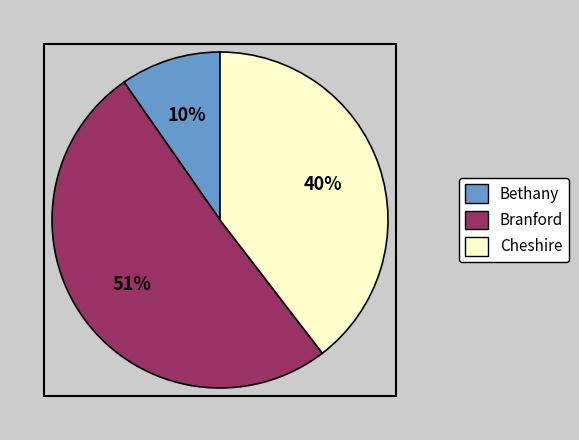

To the nearest percent, what is the difference between the largest and smallest slice percentages?

41%